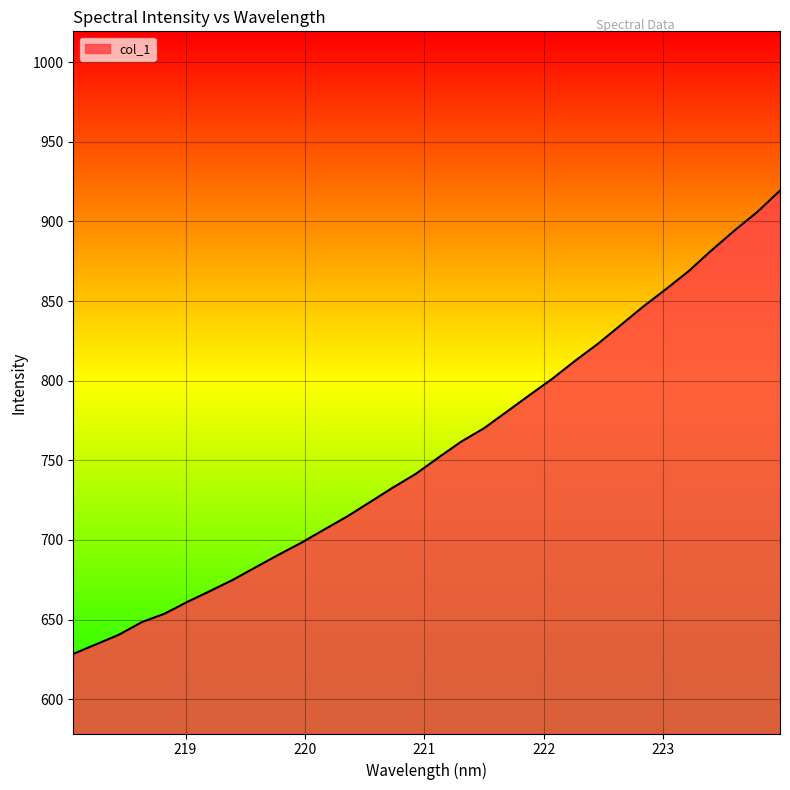

What is the maximum value shown in the chart?

919.3